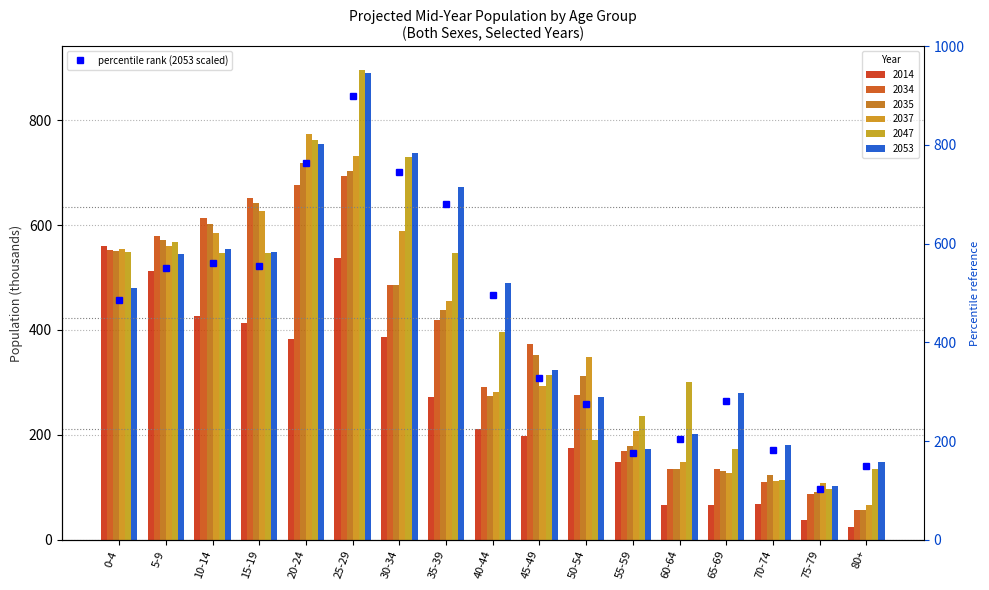

Which category has the lowest value across all series?

75-79